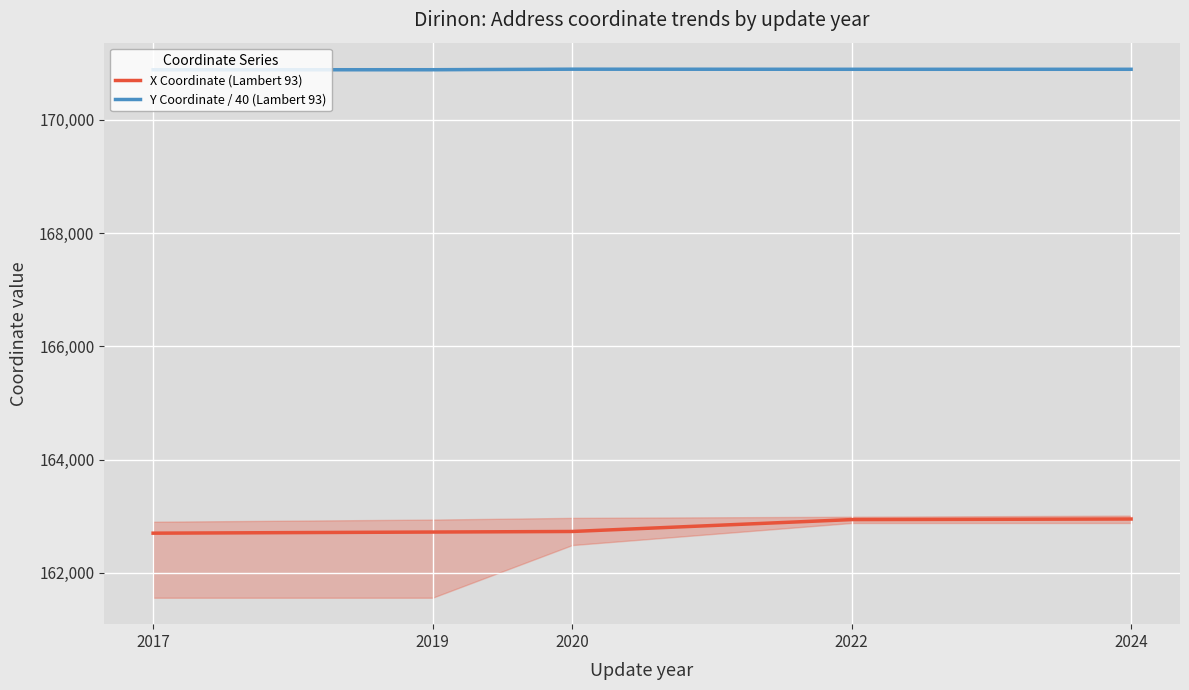

What is the sum of the Y Coordinate / 40 (Lambert 93) values at 2022 and 2024?

341782.9